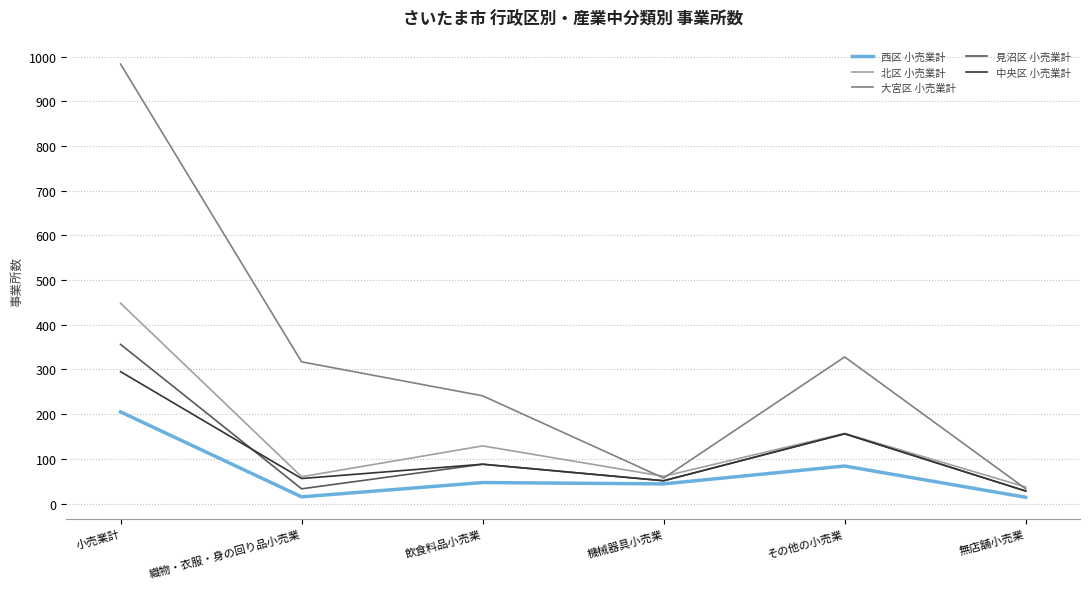

What is the difference between the second highest and second lowest values in the 見沼区 小売業計 series?

123